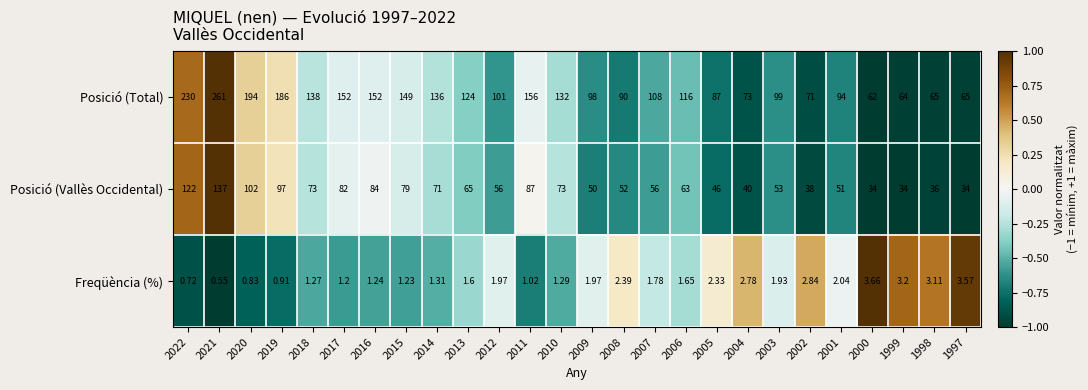

At which category is the sum across all series the highest?

2021